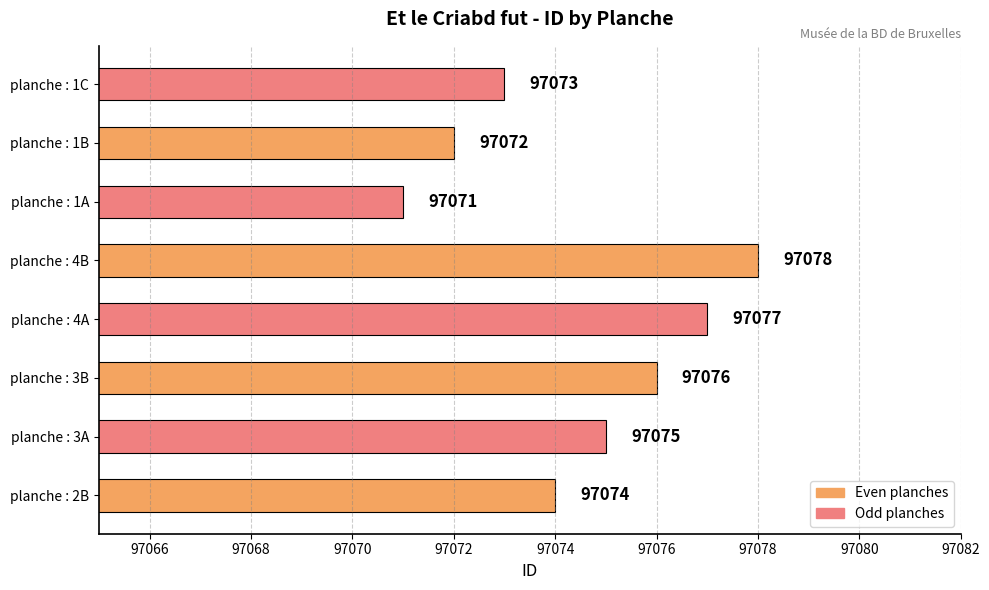

List the labels in order of value, smallest first.

planche : 1A, planche : 1B, planche : 1C, planche : 2B, planche : 3A, planche : 3B, planche : 4A, planche : 4B